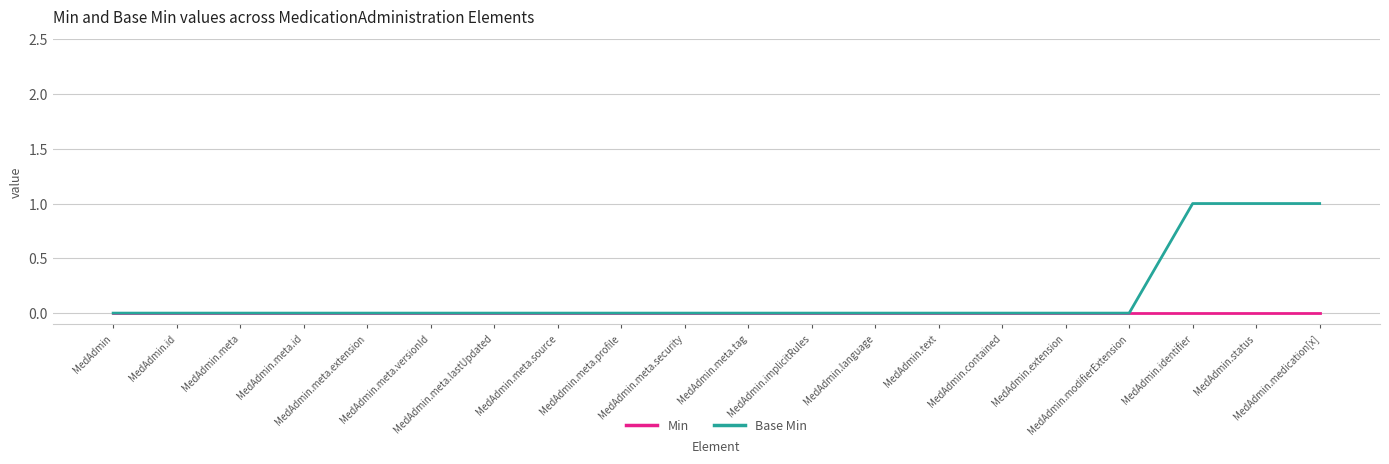

What position from the right is MedAdmin.identifier?

3